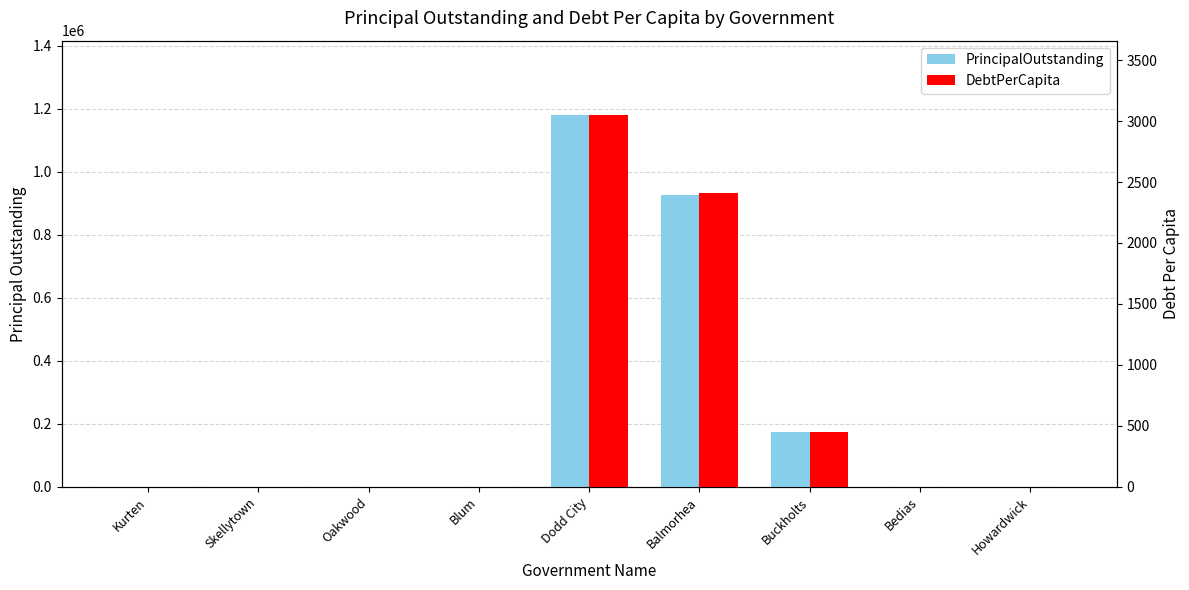

How many groups of bars are there?

9